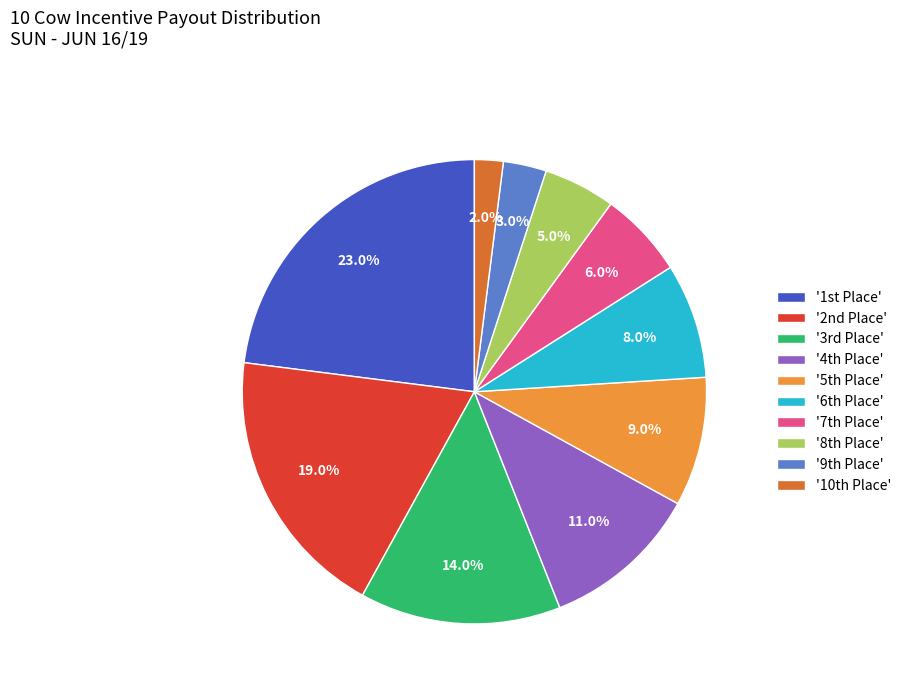

How many segments does this pie chart have?

10